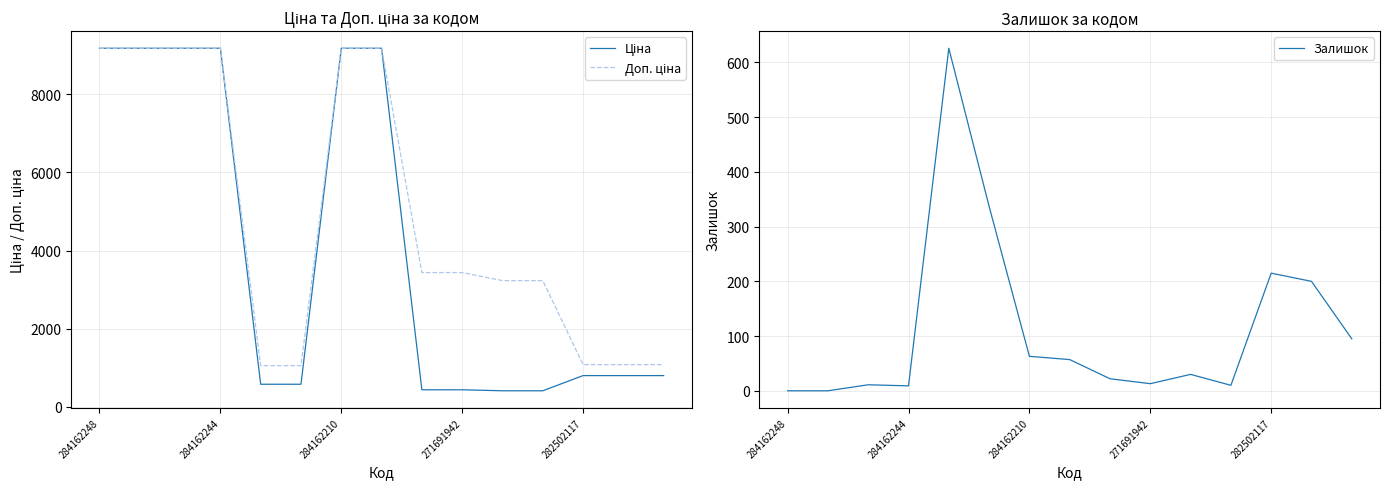

Is it true that Залишок equals 0 at 284162248?

True